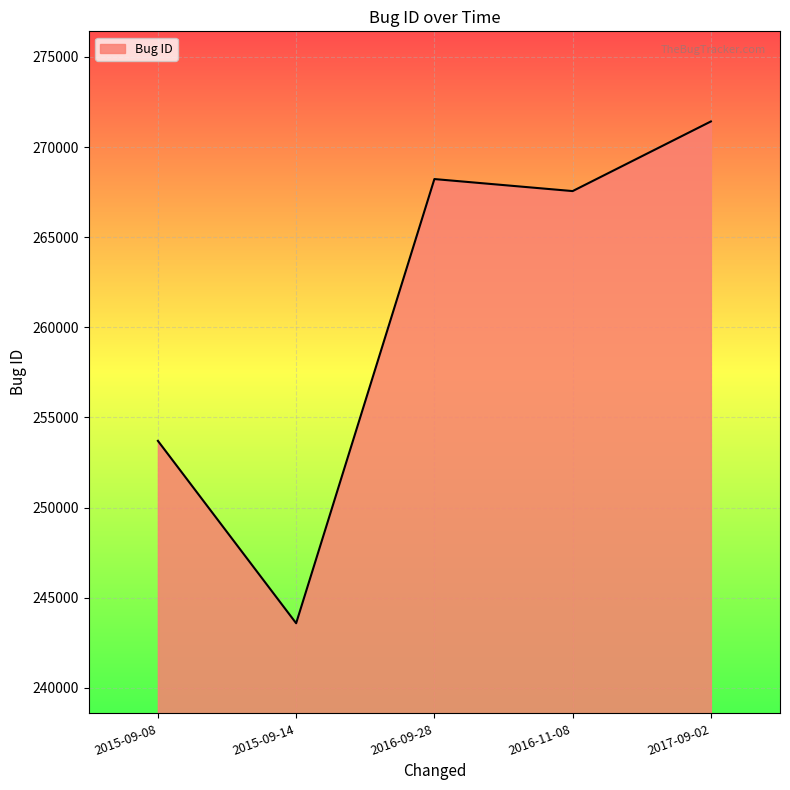

Between 2017-09-02 and 2016-11-08, which is larger?

2017-09-02